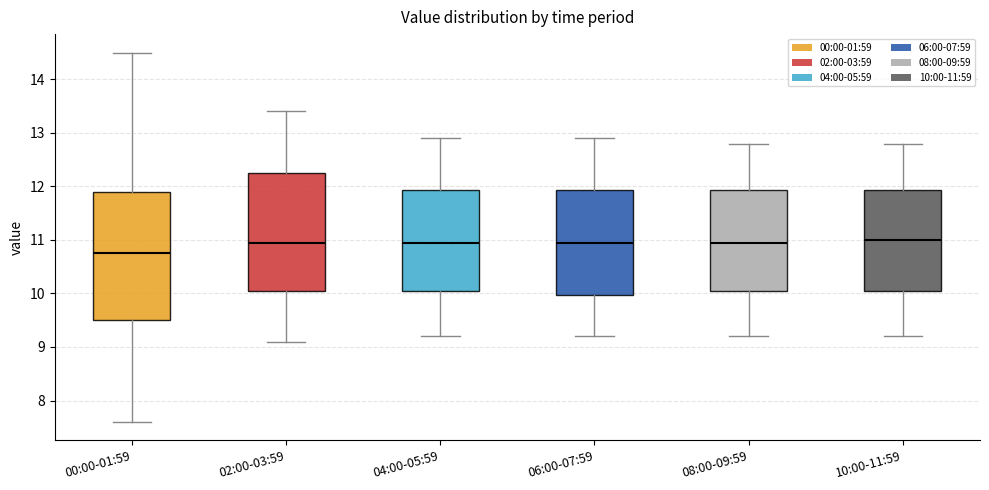

Reading left to right, transcribe this box plot: for each box, give where its median line is, the range the box spans, and where its two whiskers end, as read against the y-axis. The values are not printed on the chart, so give them approximately, as read against the axis.

00:00-01:59: median 10.8, box 9.5 to 11.9, whiskers 7.6 to 14.5
02:00-03:59: median 11.0, box 10.1 to 12.3, whiskers 9.1 to 13.4
04:00-05:59: median 11.0, box 10.1 to 11.9, whiskers 9.2 to 12.9
06:00-07:59: median 11.0, box 10.0 to 11.9, whiskers 9.2 to 12.9
08:00-09:59: median 11.0, box 10.1 to 11.9, whiskers 9.2 to 12.8
10:00-11:59: median 11.0, box 10.1 to 11.9, whiskers 9.2 to 12.8